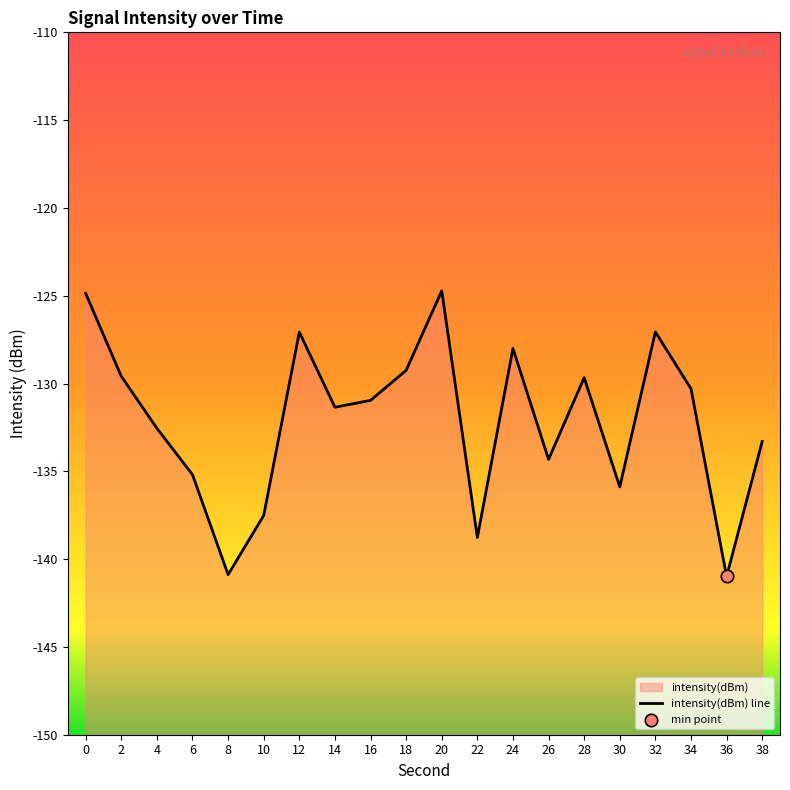

Between 2 and 20, which is larger?

20